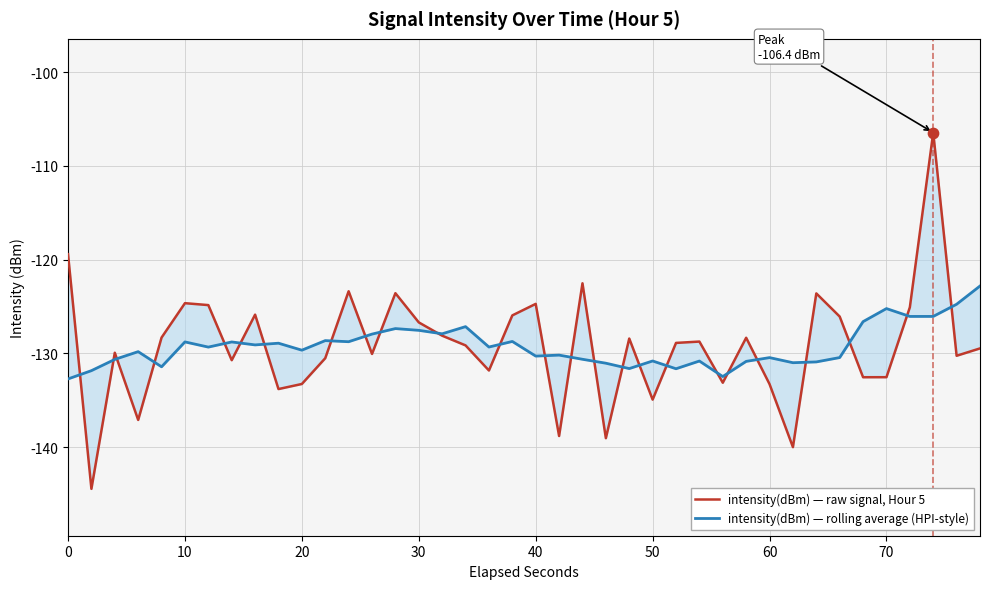

Which series has the widest spread of Y values?

intensity(dBm) — raw signal, Hour 5